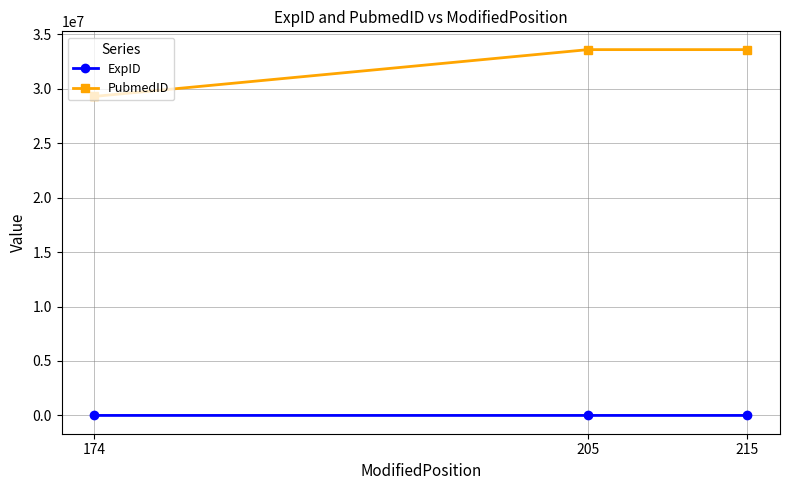

Read the ExpID value at 215.

120